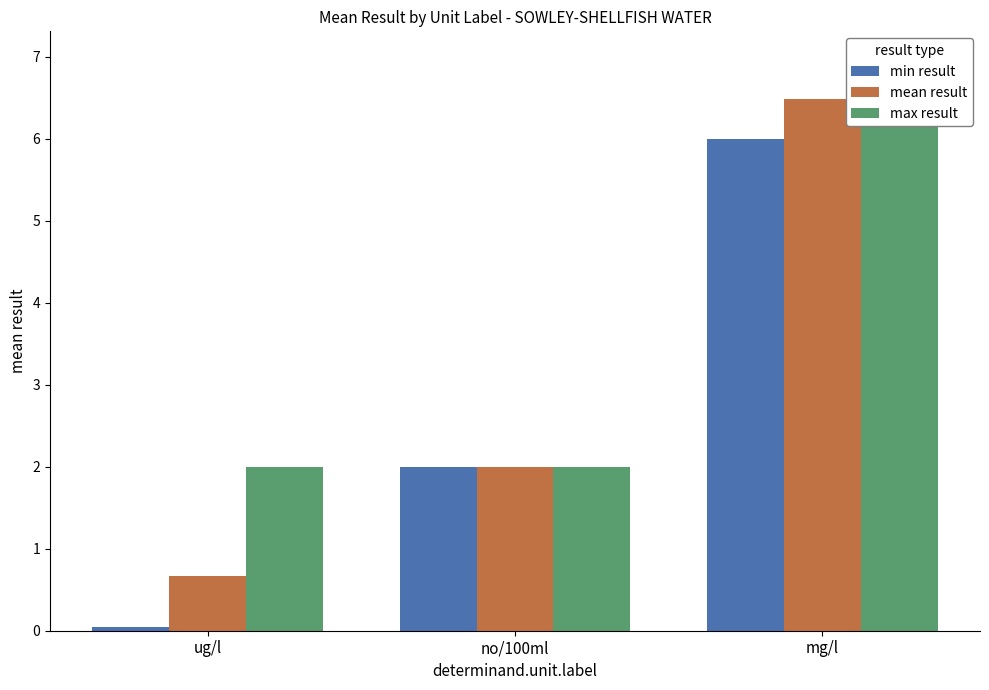

Which series changed the most between no/100ml and mg/l?

max result